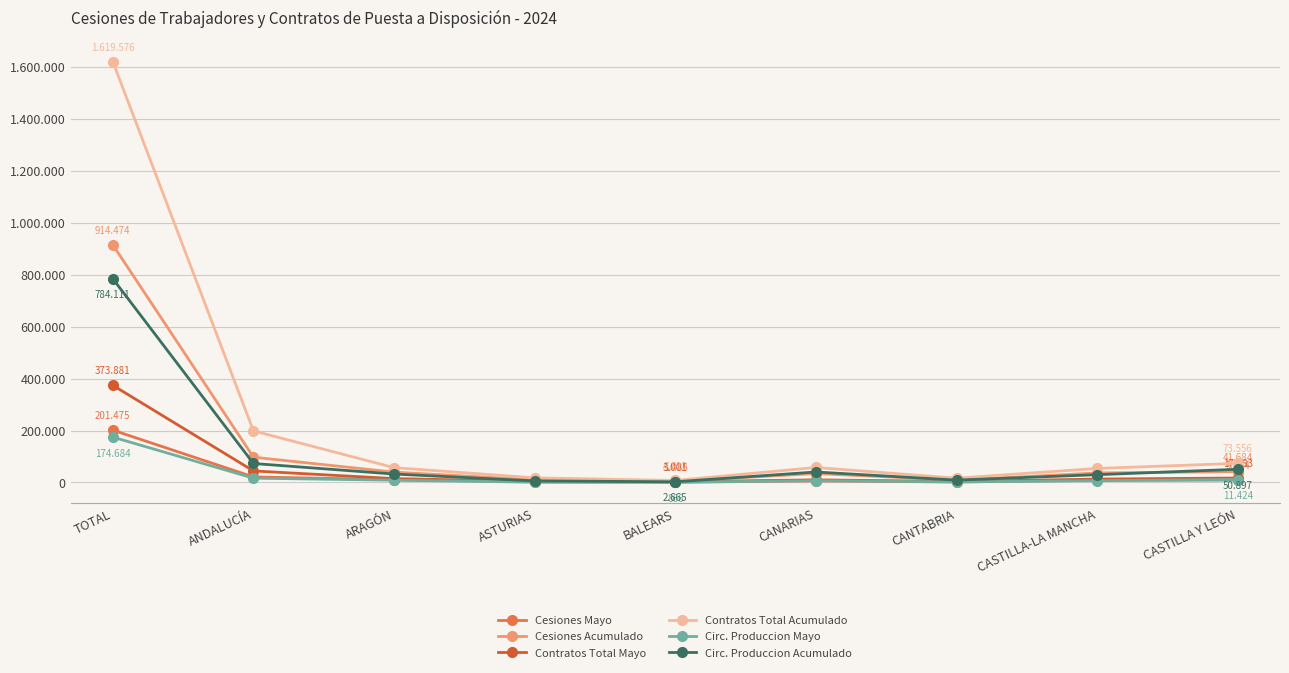

What is the difference between the Contratos Total Acumulado values at BALEARS and CANTABRIA?

8749